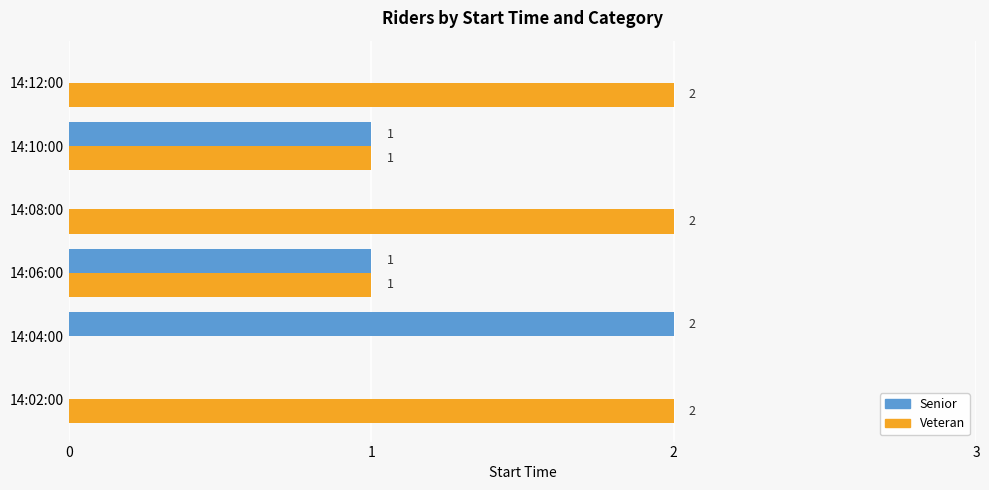

Is it true that Senior equals 2 at 14:04:00?

True